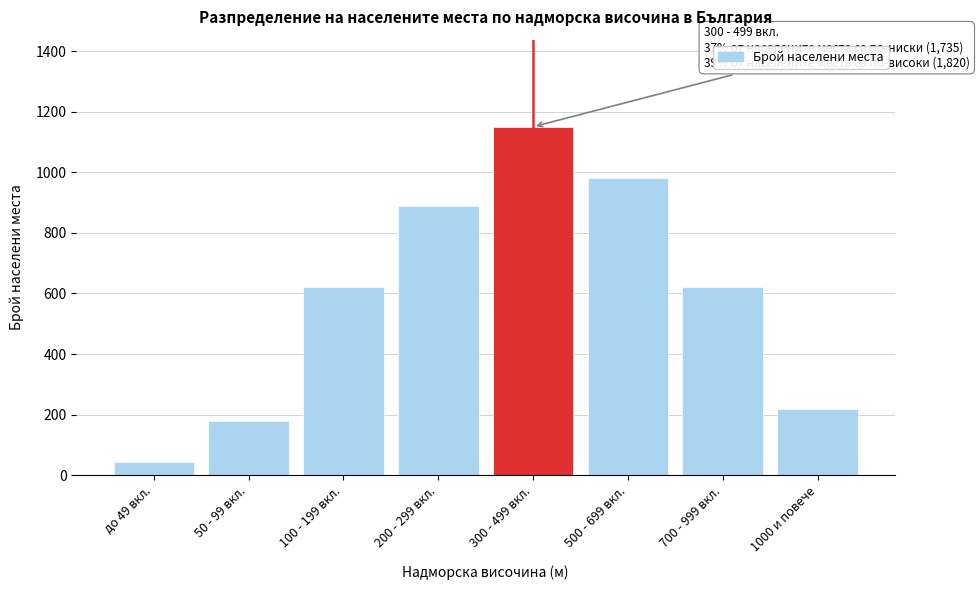

Reading right to left, extract all data points from this chart.

1000 и повече=220	700 - 999 вкл.=620	500 - 699 вкл.=980	300 - 499 вкл.=1150	200 - 299 вкл.=890	100 - 199 вкл.=620	50 - 99 вкл.=180	до 49 вкл.=45